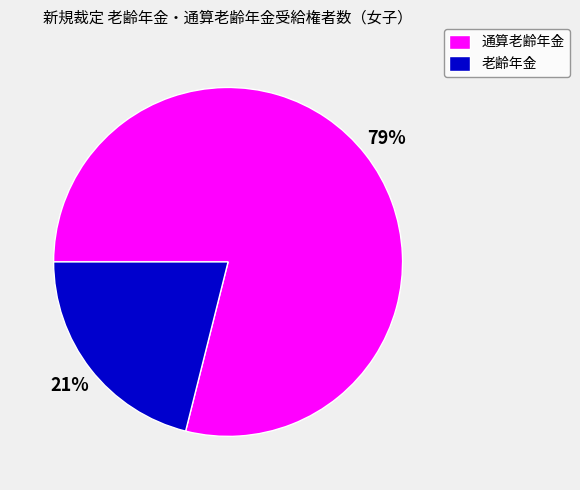

What is the majority slice?

通算老齢年金